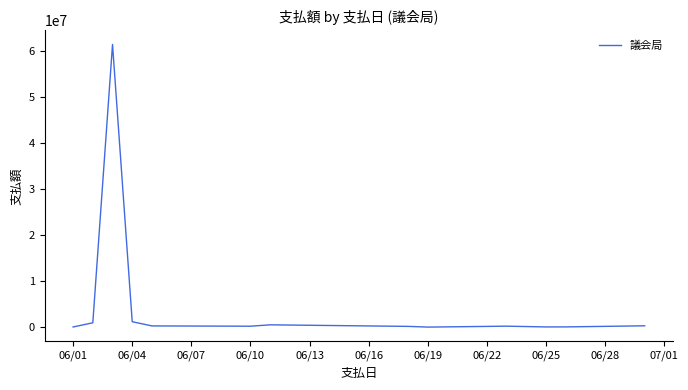

What is the difference between the maximum and minimum values?

61520406